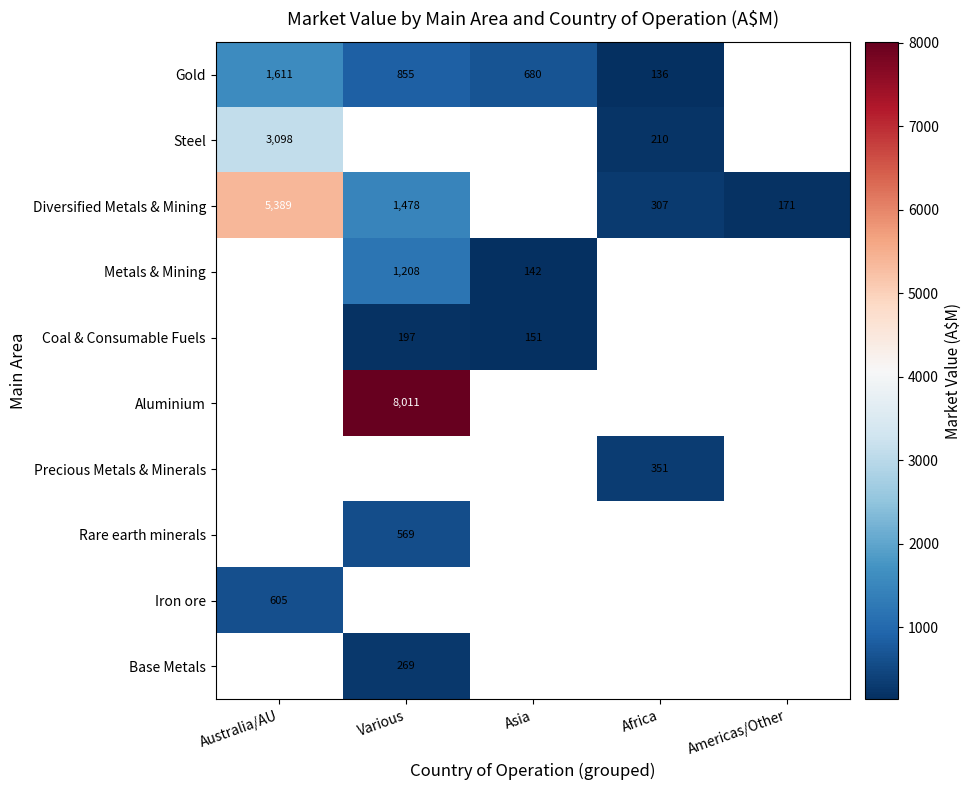

The Gold series shows 855 at Various. True or false?

True